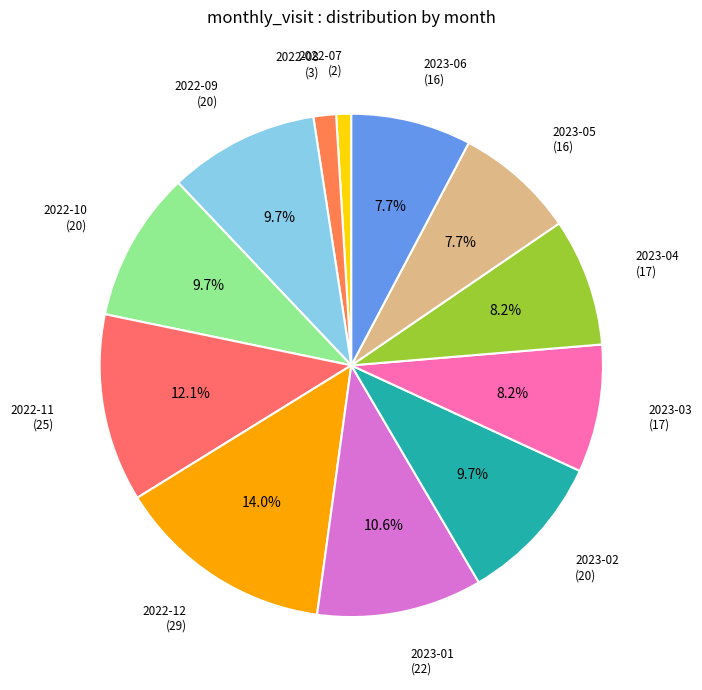

How many slices are in this pie chart?

12